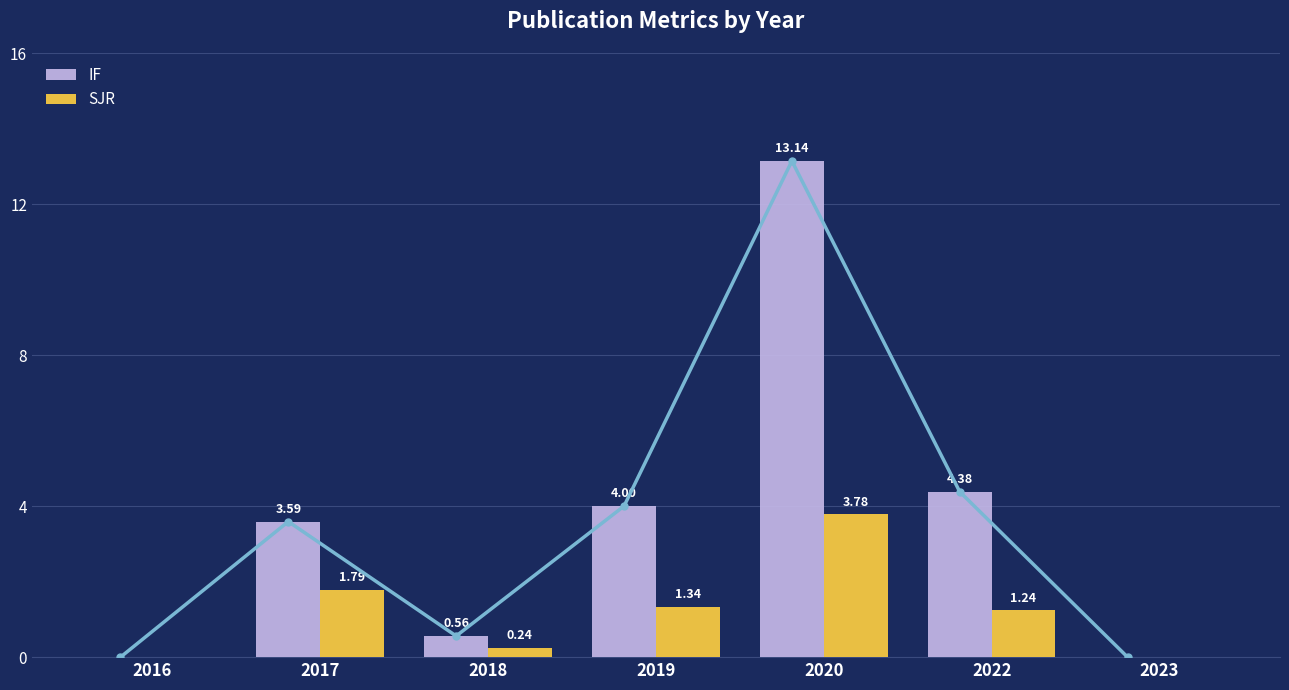

Rank the series by their average value, from lowest to highest.

SJR, IF